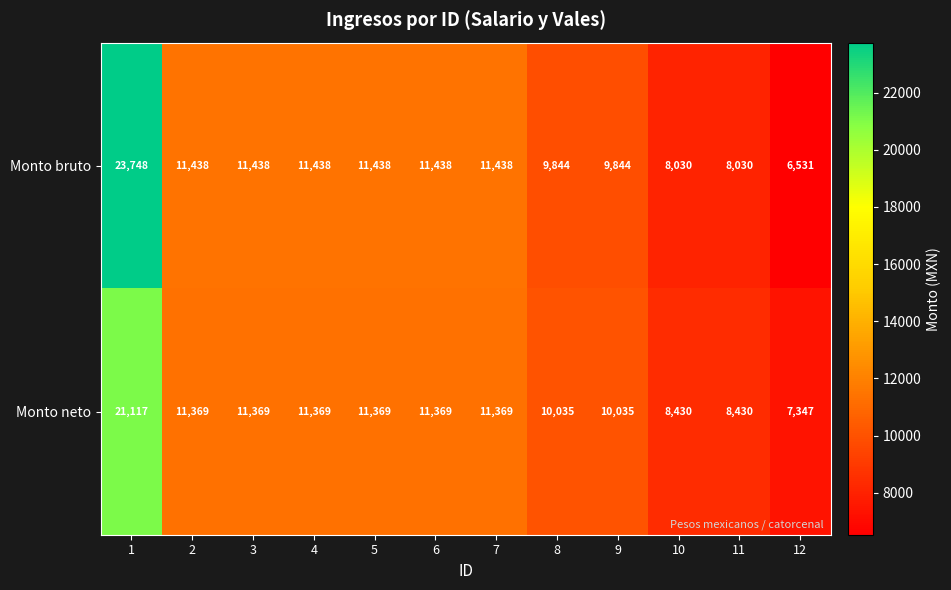

At how many categories does at least one series exceed 13068?

1